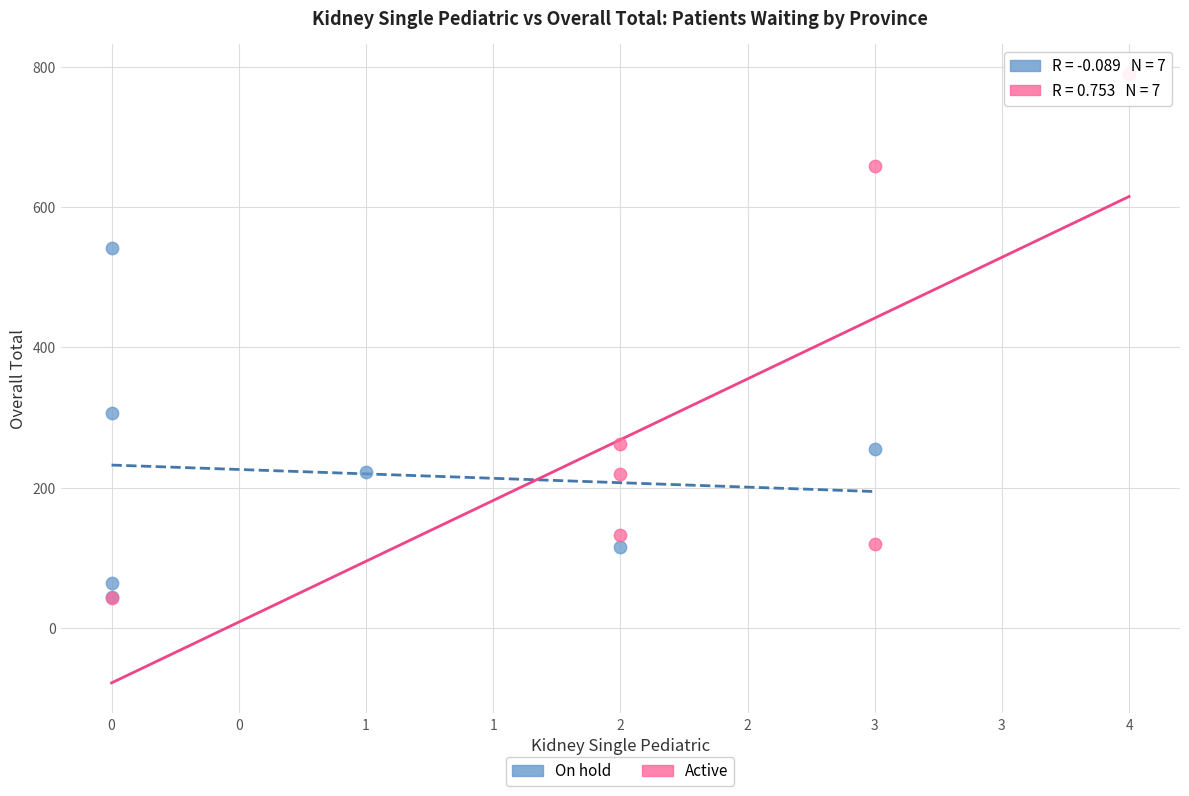

Which series contains the highest Y value?

Active